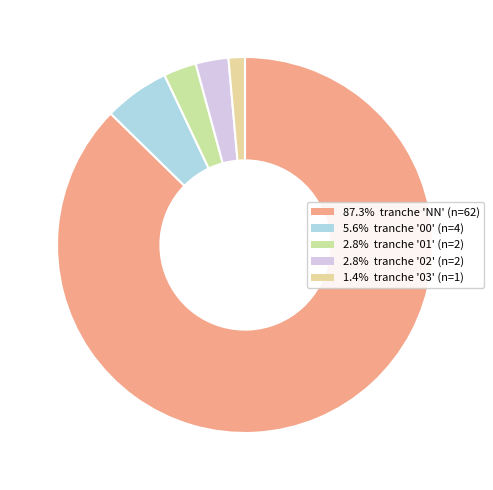

How many slices are in this pie chart?

5